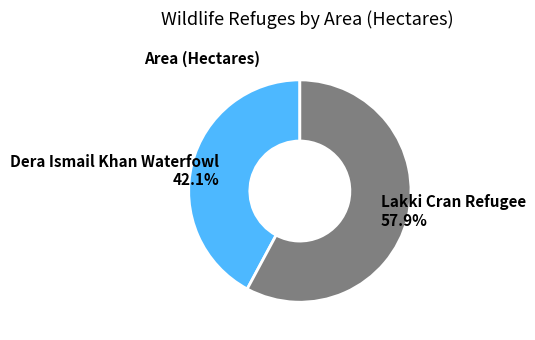

Count the number of slices in the pie.

2